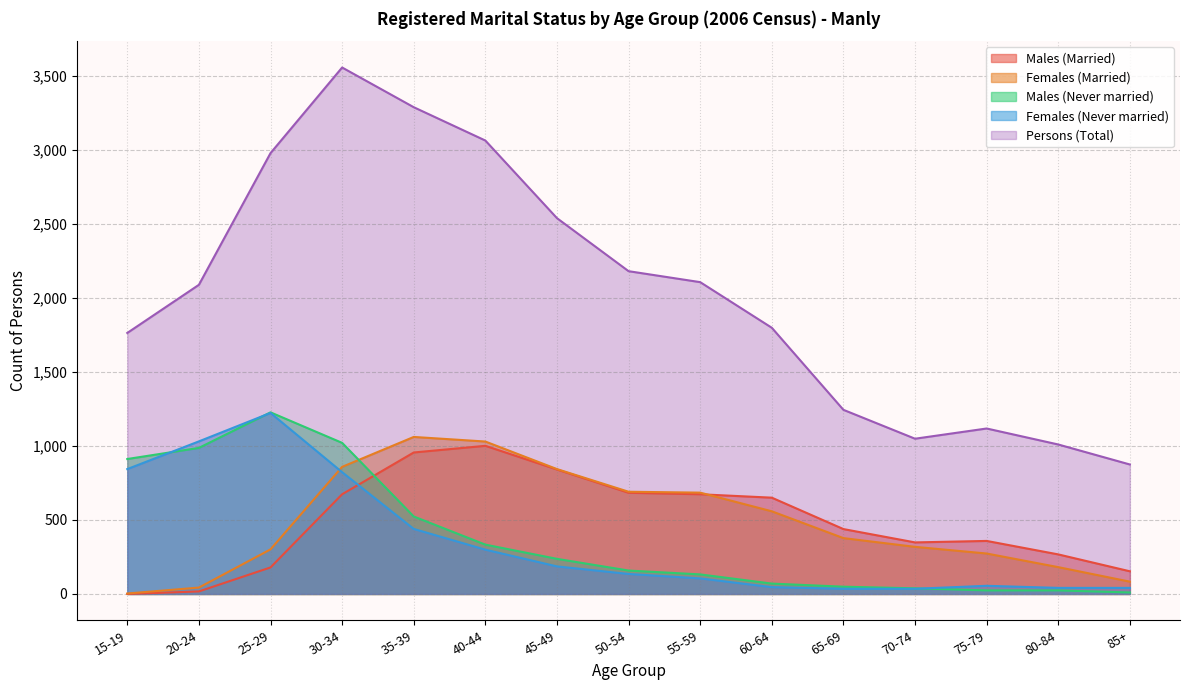

How many values in the Females (Never married) series are below 135?

7